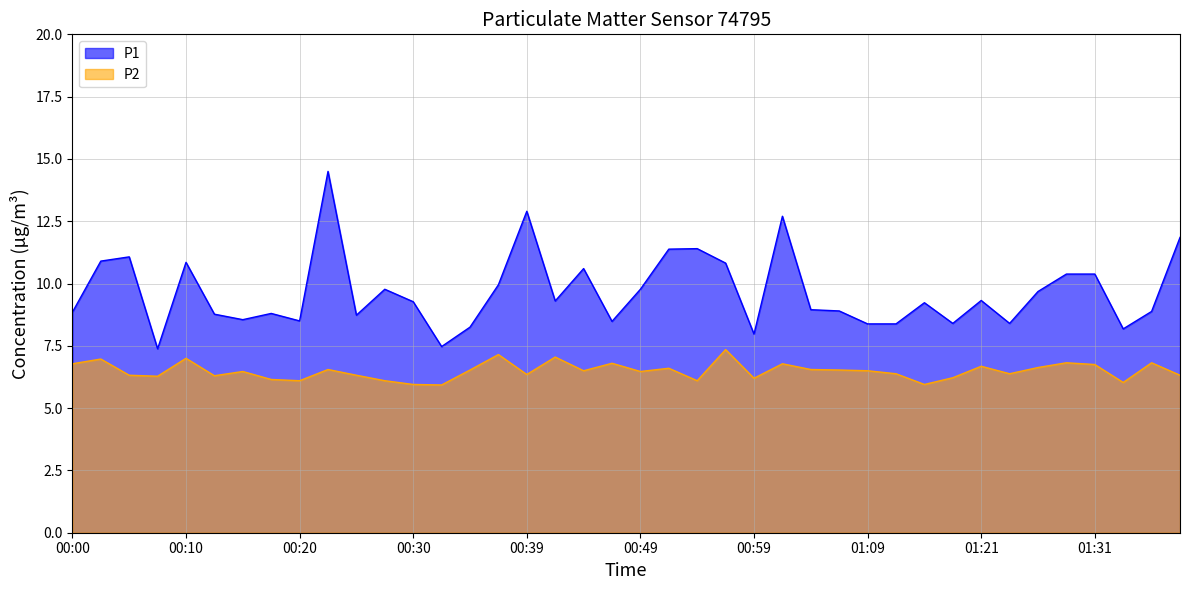

True or false: P2 has a value of 7.0 at 00:03.

True